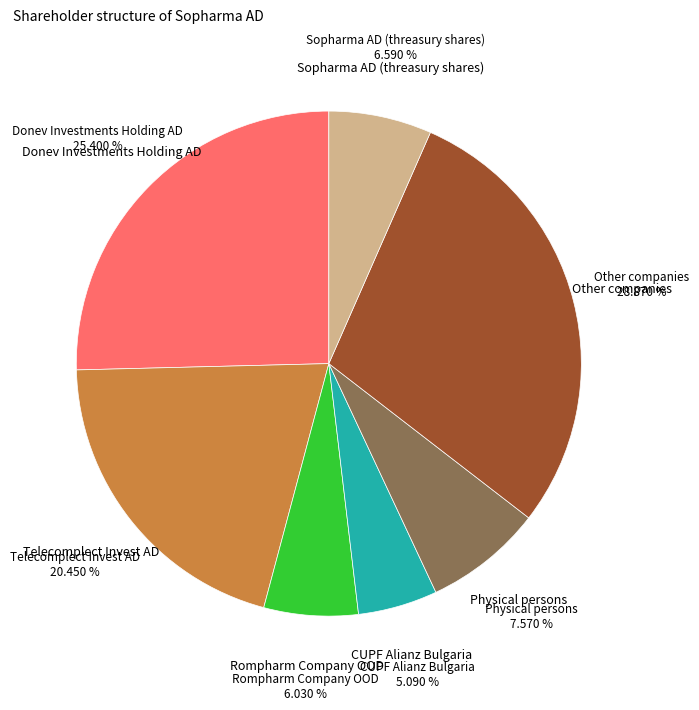

Count the number of slices in the pie.

7